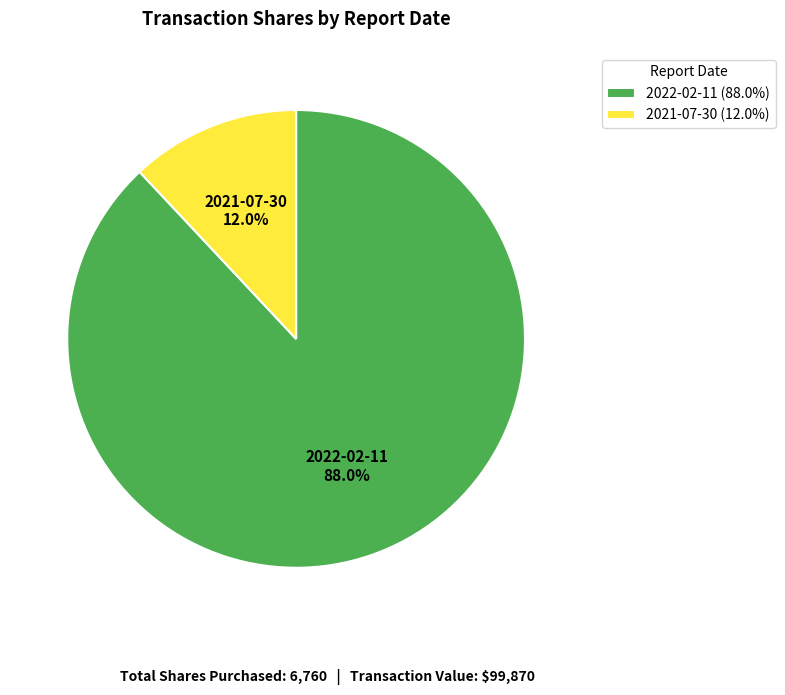

Which category accounts for the majority?

2022-02-11 (88.0%)